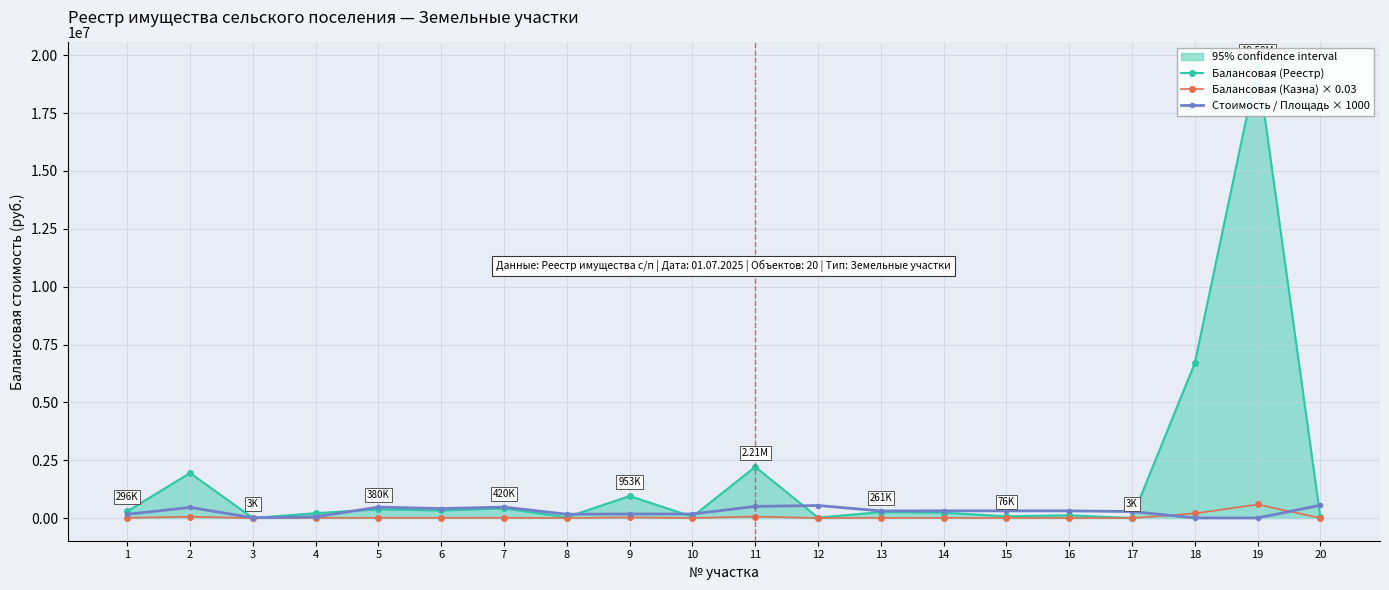

True or false: Балансовая (Реестр) and Балансовая (Казна) × 0.03 intersect in this chart.

False